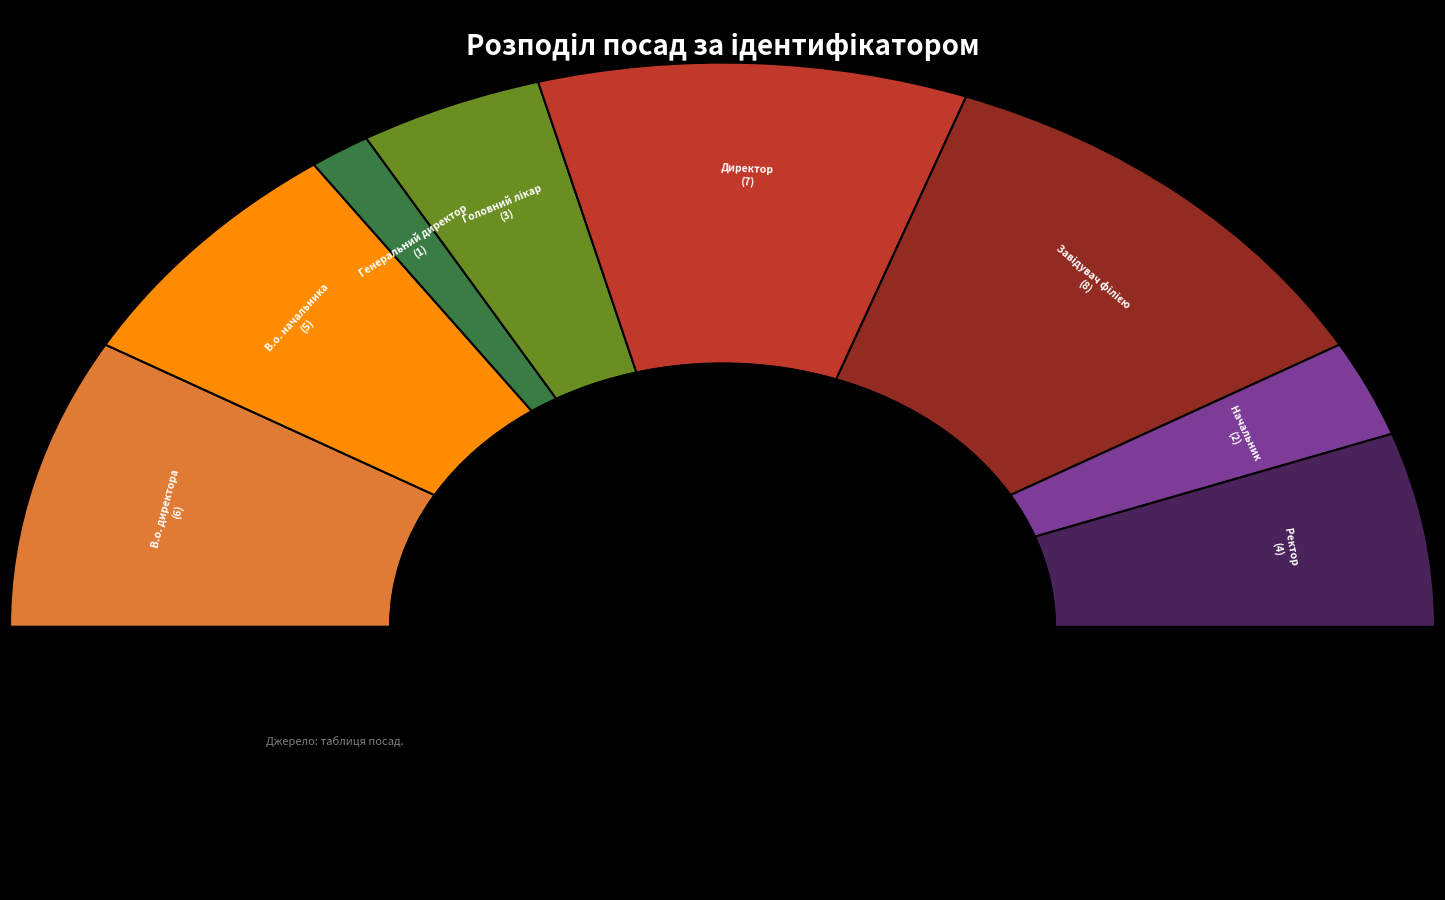

To the nearest percent, what percentage of the pie is Ректор?

11%